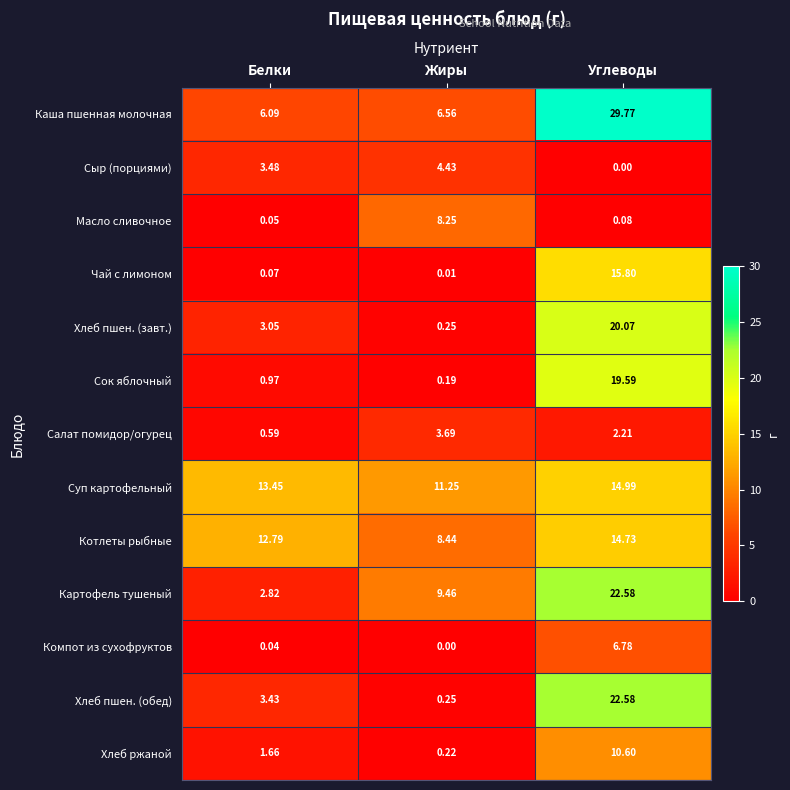

What is the spread (max minus min) of values at Белки?

13.4